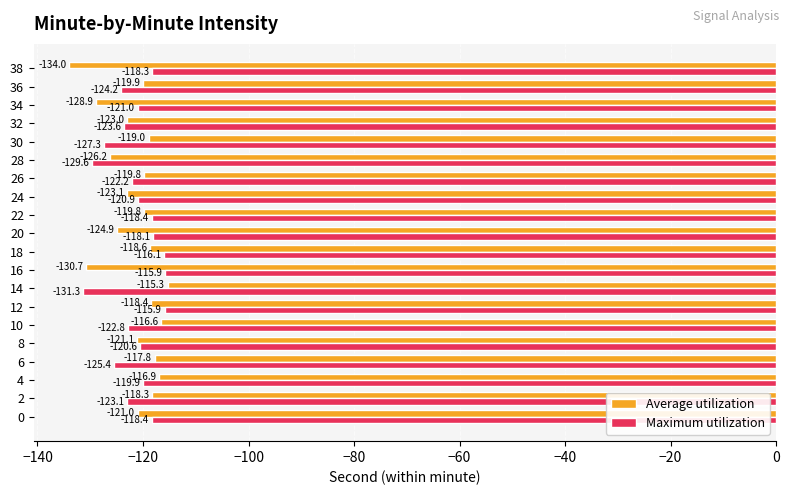

List the series in order of their overall mean, highest first.

Maximum utilization, Average utilization